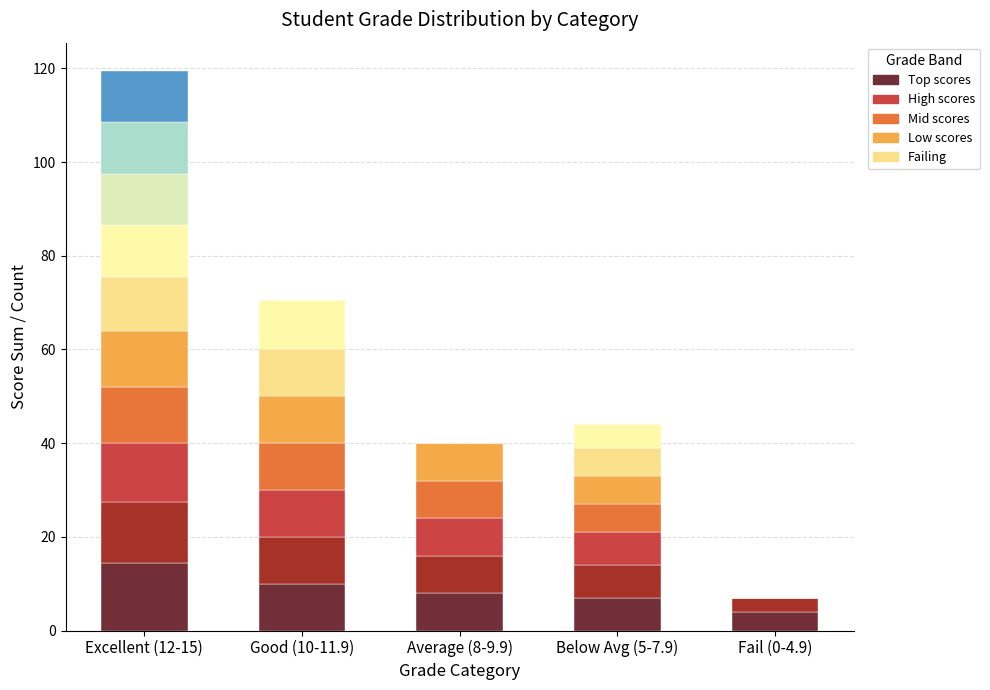

How many values in the Student 3 series are below 8?

2